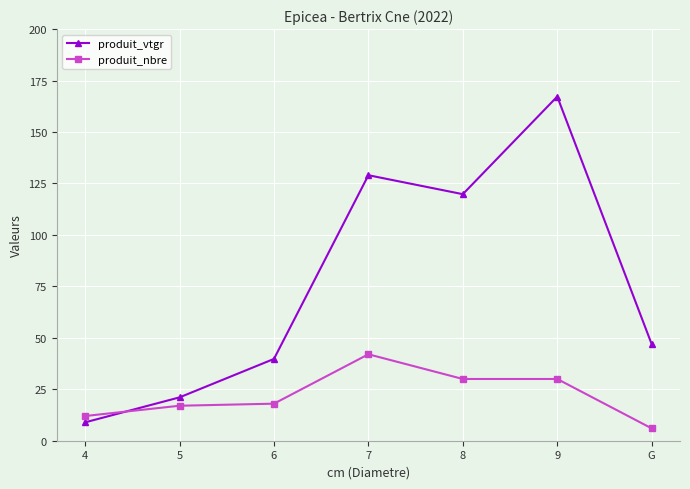

Rank the series at G from lowest to highest value.

produit_nbre, produit_vtgr